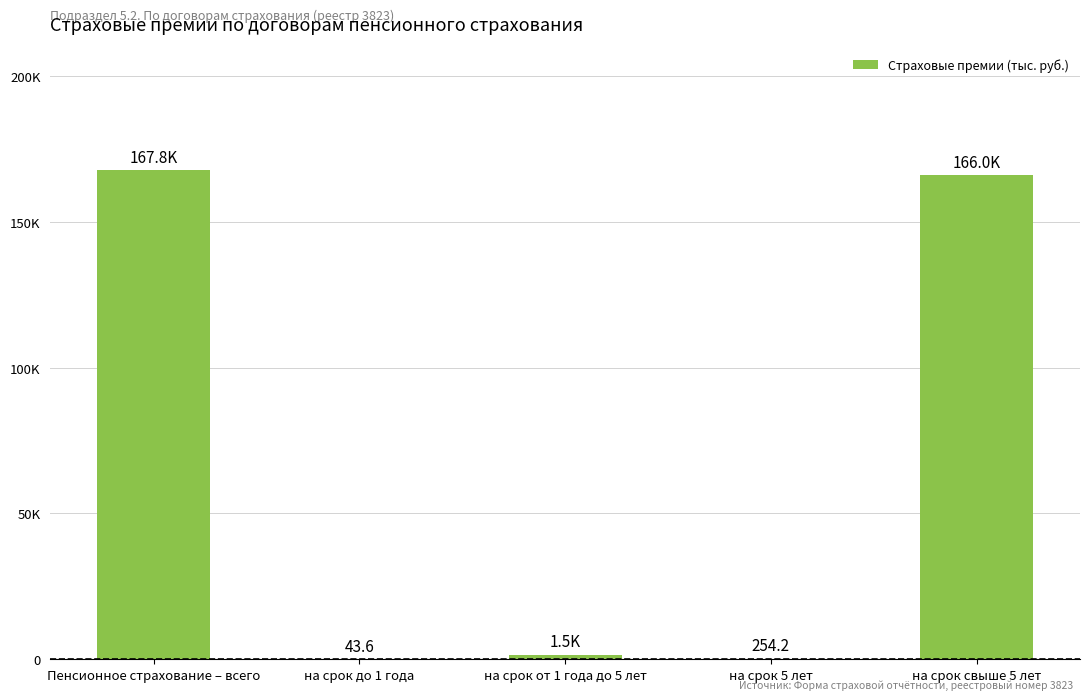

Reading right to left, transcribe all the data shown in this chart.

на срок свыше 5 лет=165966.0	на срок 5 лет=254.2	на срок от 1 года до 5 лет=1510.0	на срок до 1 года=43.6	Пенсионное страхование – всего=167773.9